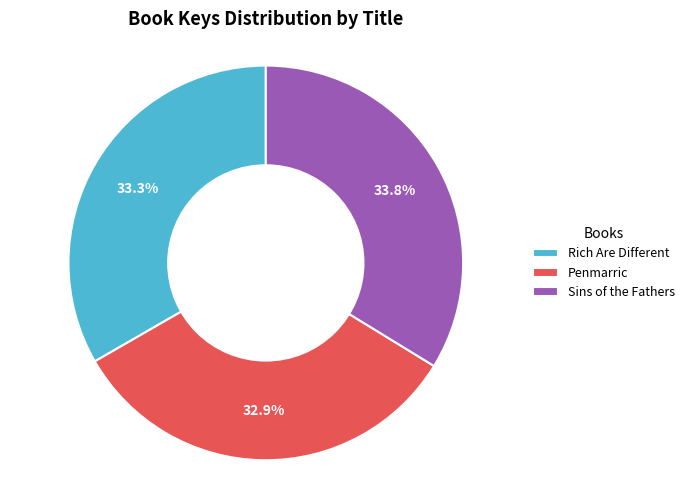

How many segments does this pie chart have?

3